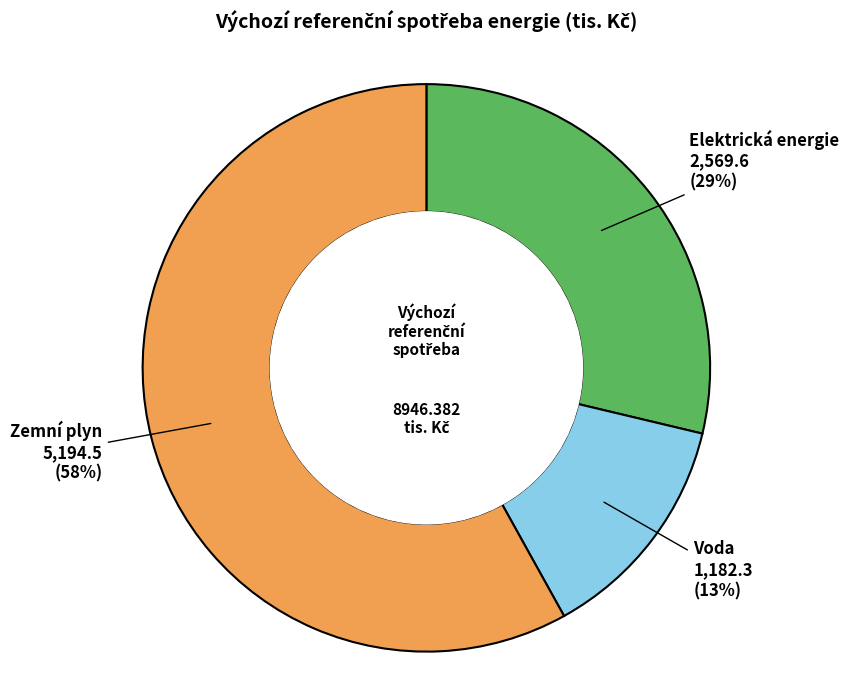

To the nearest percent, what is the difference between the largest and smallest slice percentages?

45%